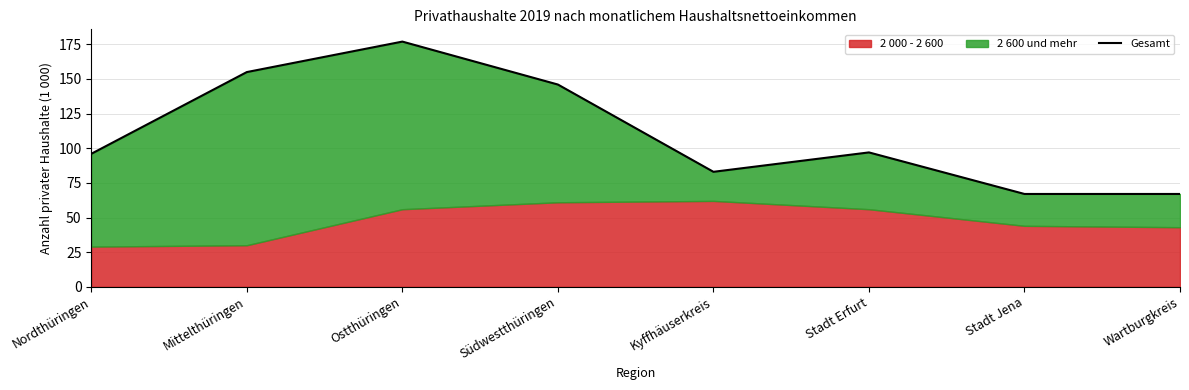

At which label does the data first exceed 97?

Mittelthüringen